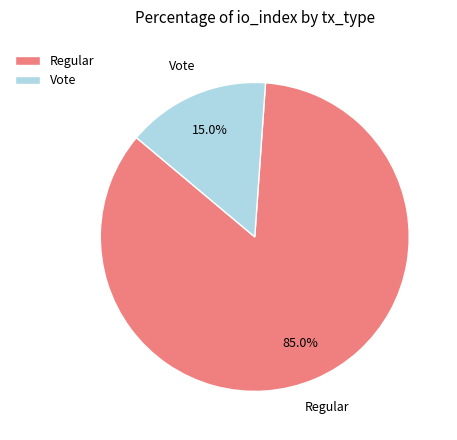

Which slice is the smallest?

Vote